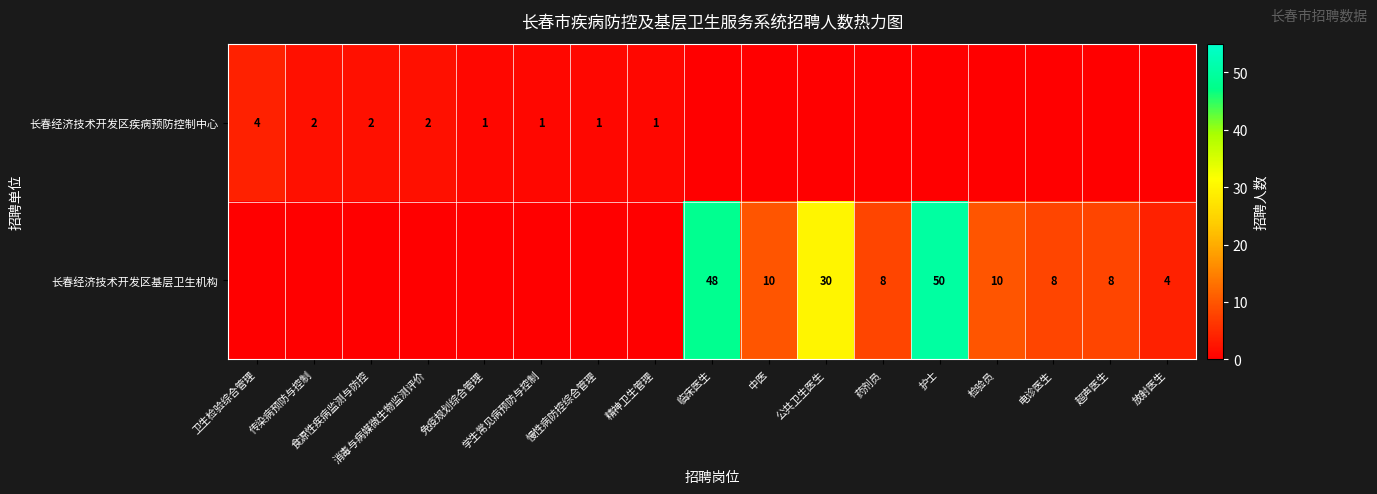

Is it true that 长春经济技术开发区疾病预防控制中心 equals 3 at 消毒与病媒微生物监测评价?

False